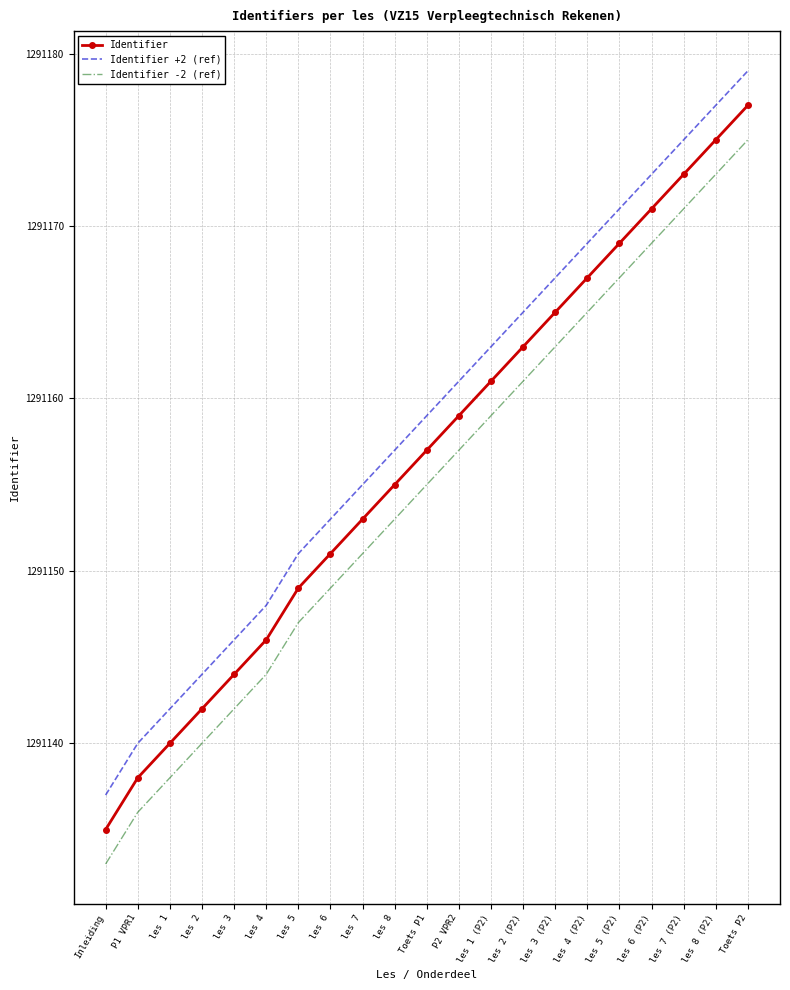

Reading right to left, transcribe all the data shown in this chart.

Identifier: 1291177	1291175	1291173	1291171	1291169	1291167	1291165	1291163	1291161	1291159	1291157	1291155	1291153	1291151	1291149	1291146	1291144	1291142	1291140	1291138	1291135
Identifier +2 (ref): 1291179	1291177	1291175	1291173	1291171	1291169	1291167	1291165	1291163	1291161	1291159	1291157	1291155	1291153	1291151	1291148	1291146	1291144	1291142	1291140	1291137
Identifier -2 (ref): 1291175	1291173	1291171	1291169	1291167	1291165	1291163	1291161	1291159	1291157	1291155	1291153	1291151	1291149	1291147	1291144	1291142	1291140	1291138	1291136	1291133